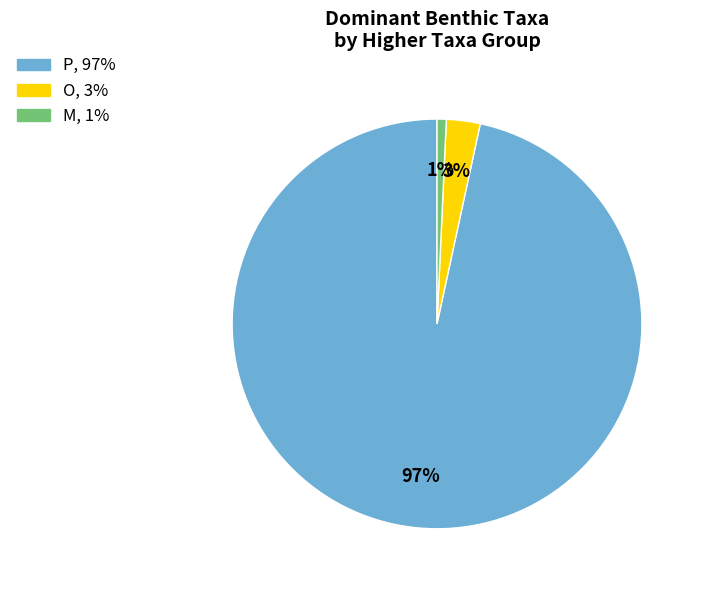

Does any single category account for the majority?

Yes